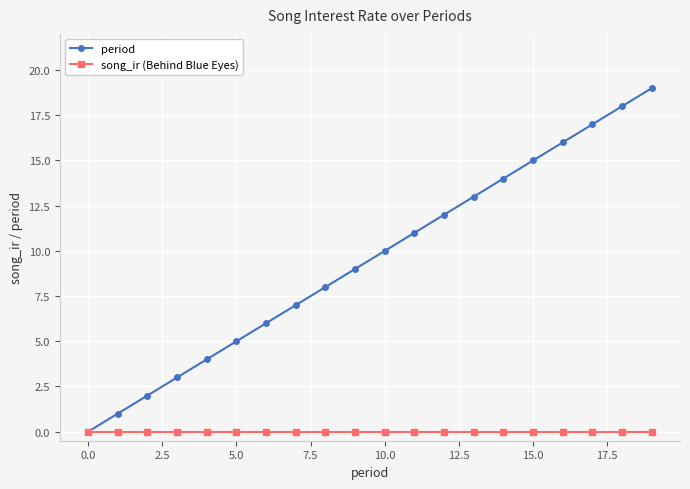

What are all the series names shown in the legend?

period, song_ir (Behind Blue Eyes)